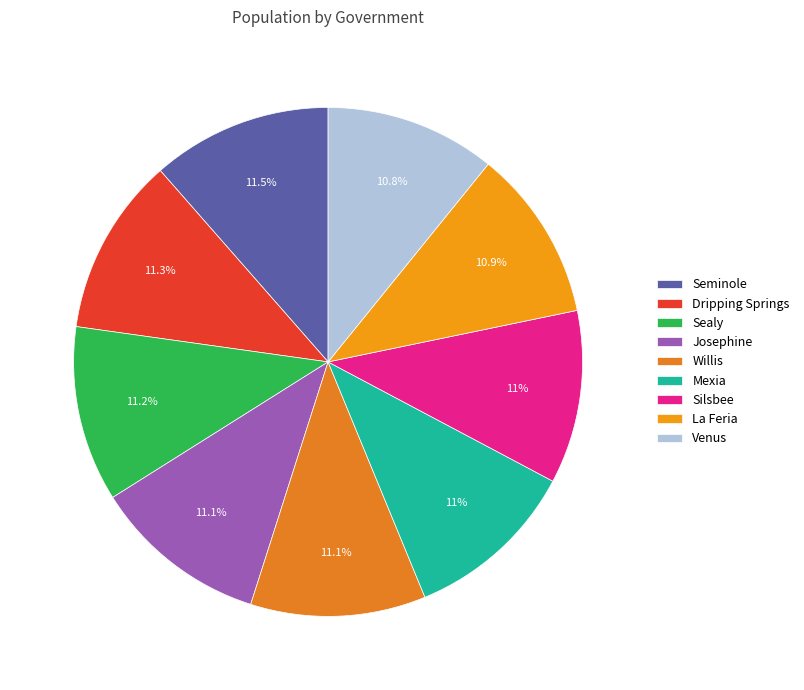

What percentage is the Willis slice, to the nearest percent?

11%